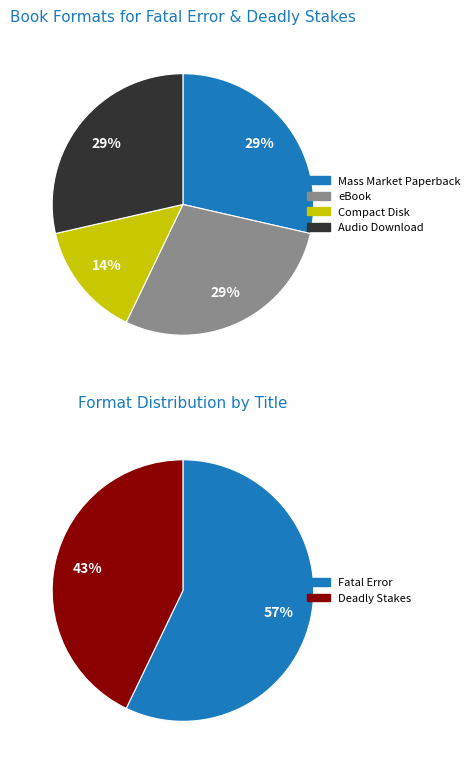

What is the largest slice in the pie chart?

Mass Market Paperback